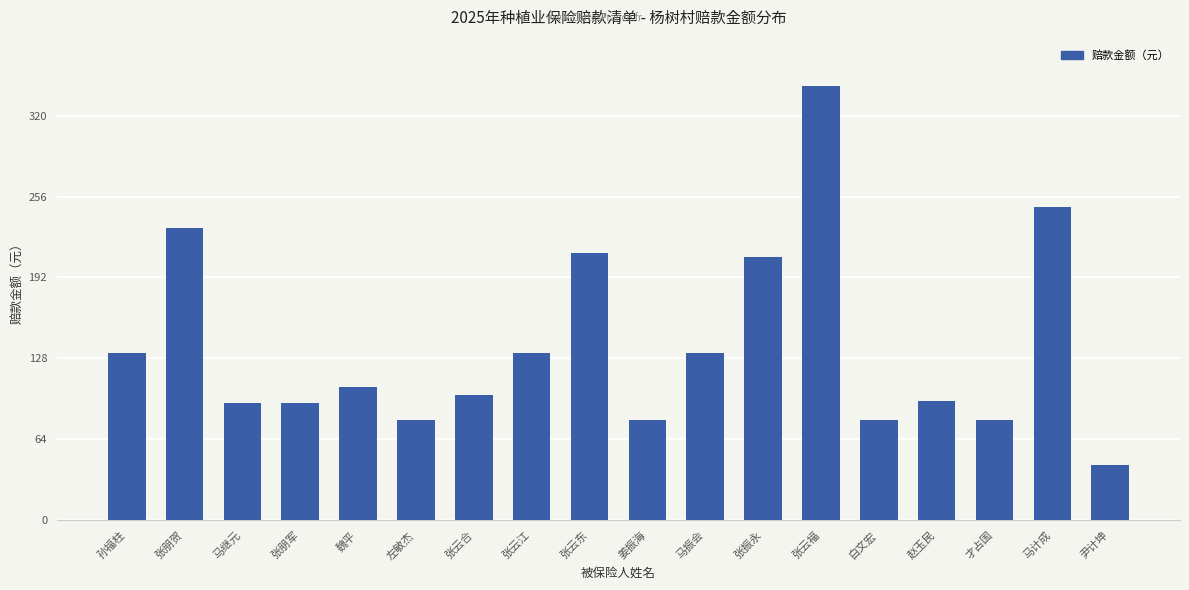

Read the value at 张云东.

211.2